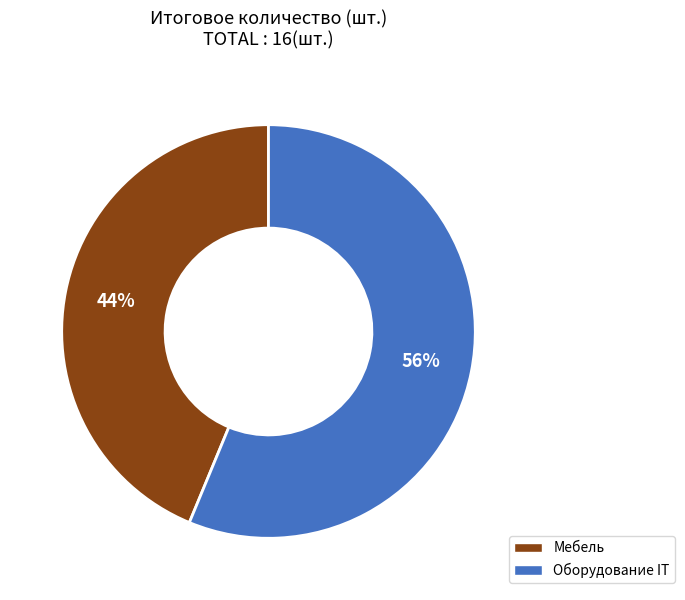

To the nearest percent, what percentage of the pie is Мебель?

44%